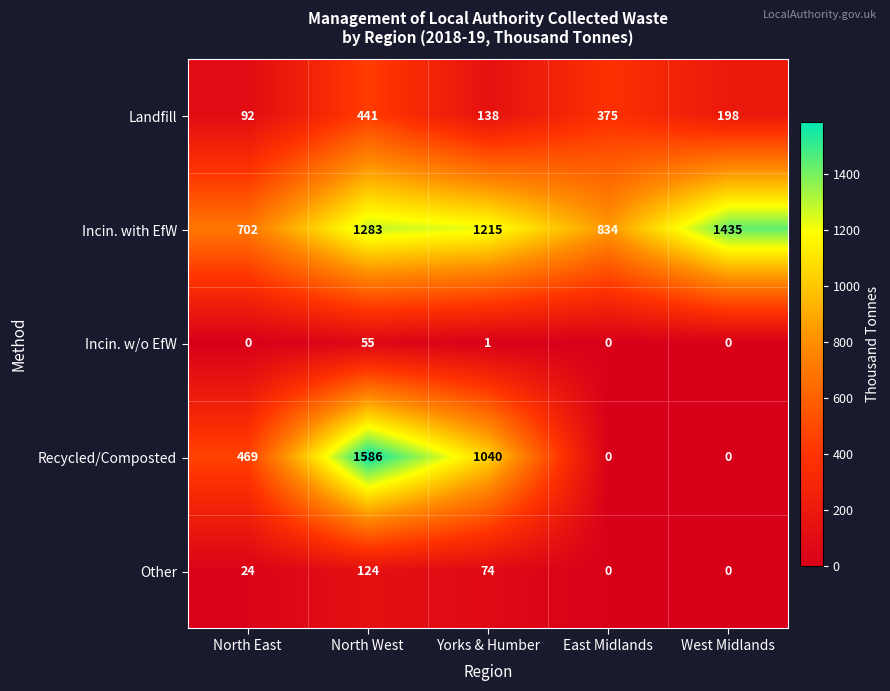

Reading left to right, what are all the values shown in this chart?

Landfill: North East=92	North West=441	Yorks & Humber=138	East Midlands=375	West Midlands=198
Incin. with EfW: North East=702	North West=1283	Yorks & Humber=1215	East Midlands=834	West Midlands=1435
Incin. w/o EfW: North East=0	North West=55	Yorks & Humber=1	East Midlands=0	West Midlands=0
Recycled/Composted: North East=469	North West=1586	Yorks & Humber=1040	East Midlands=0	West Midlands=0
Other: North East=24	North West=124	Yorks & Humber=74	East Midlands=0	West Midlands=0